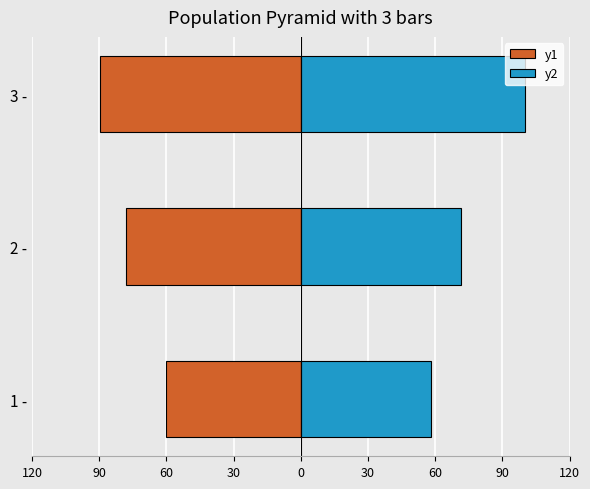

What is the lowest value of the y1 series?

-89.5